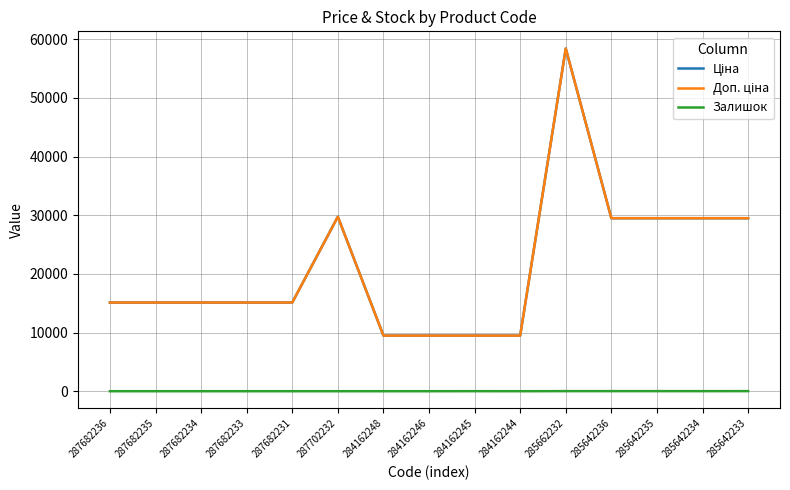

Which category has the lowest value in the Доп. ціна series?

284162248